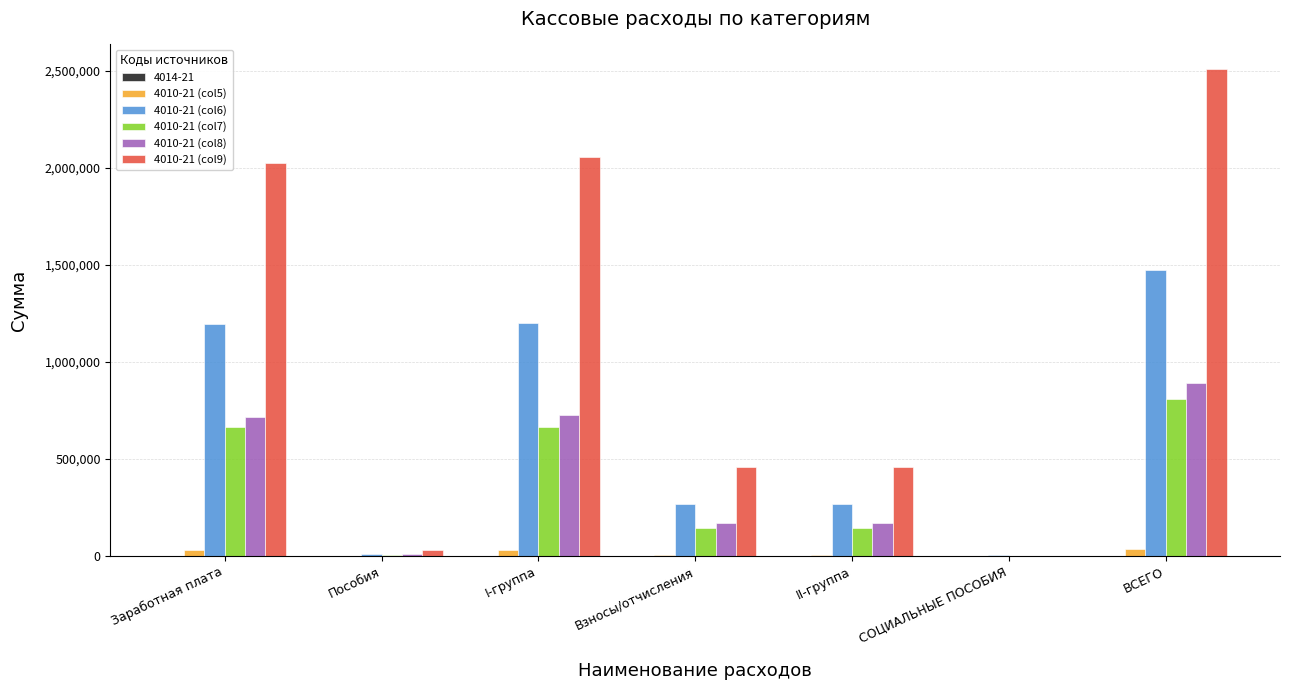

Read the 4010-21 (col9) value at Пособия.

31321.8